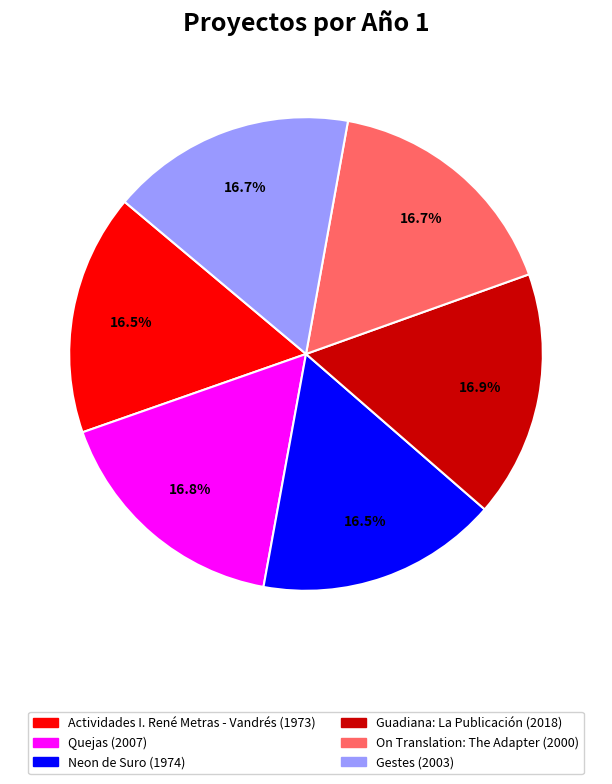

True or false: Guadiana: La Publicación accounts for 28% of the total.

False